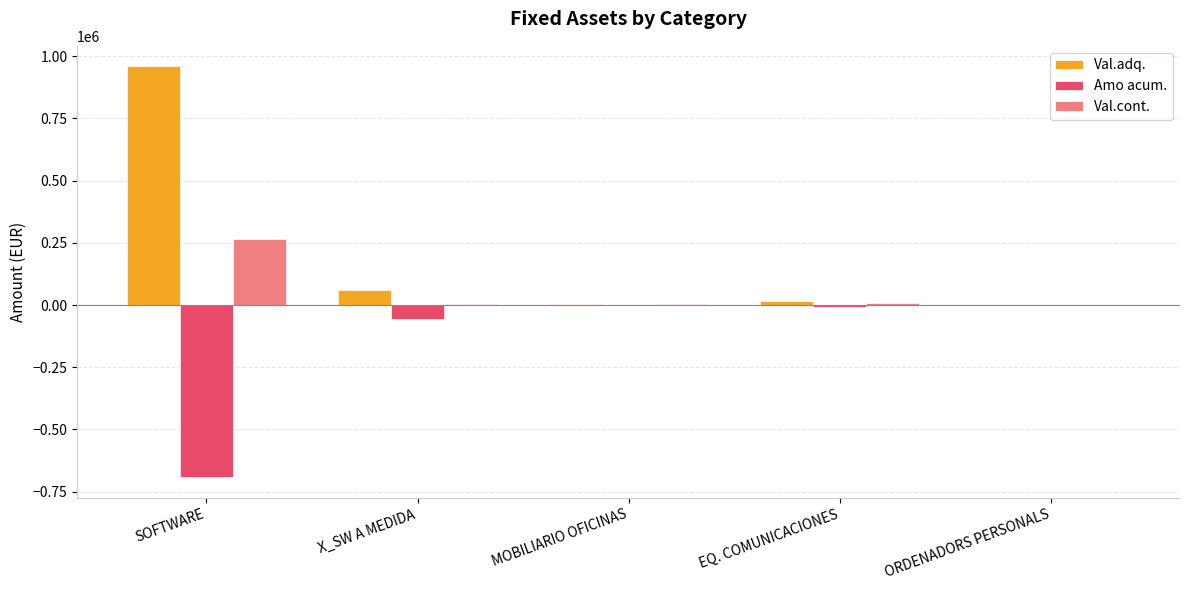

Count the number of categories in the chart.

5